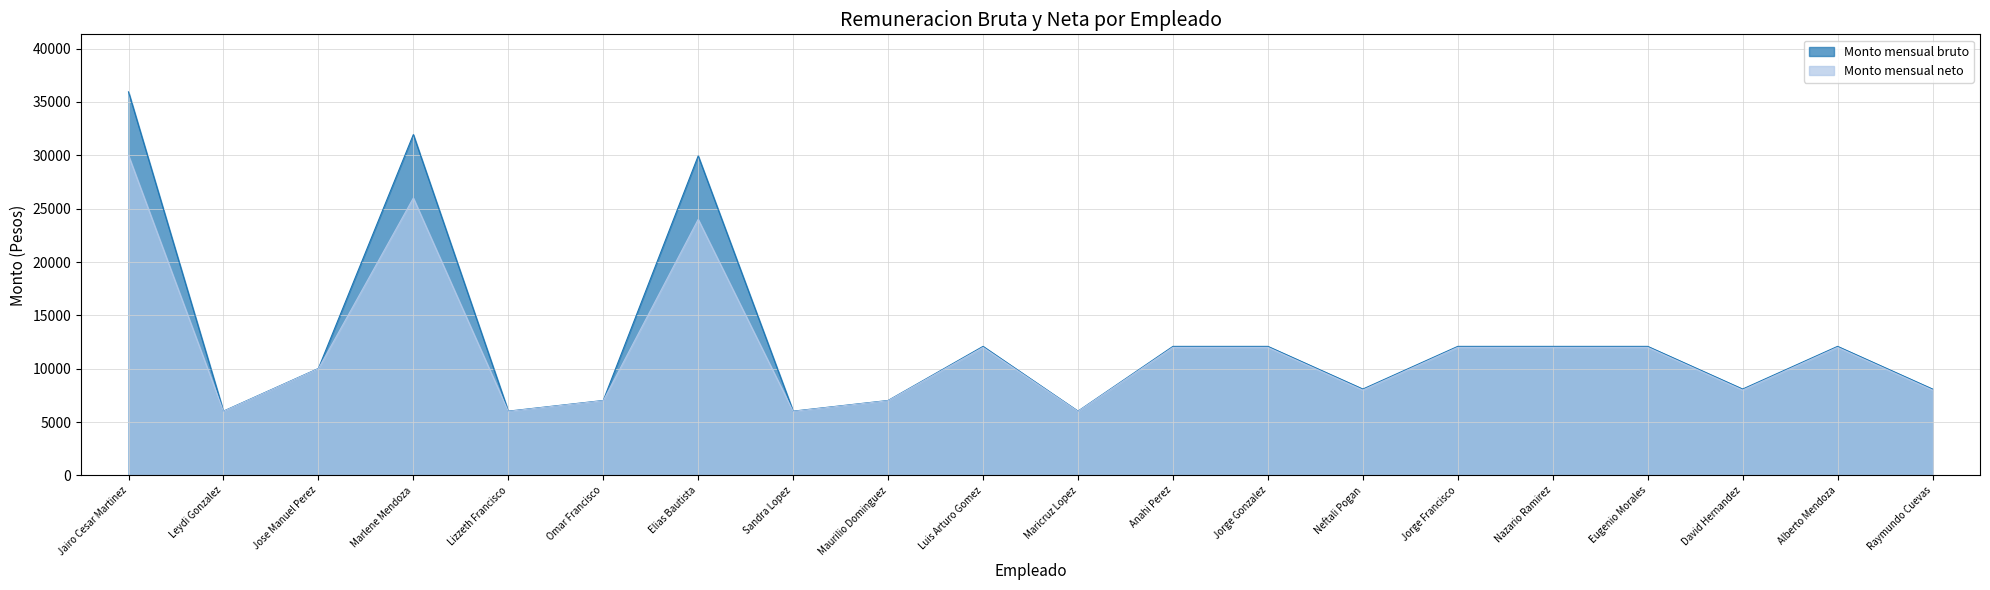

What are all the series names shown in the legend?

Monto mensual bruto, Monto mensual neto